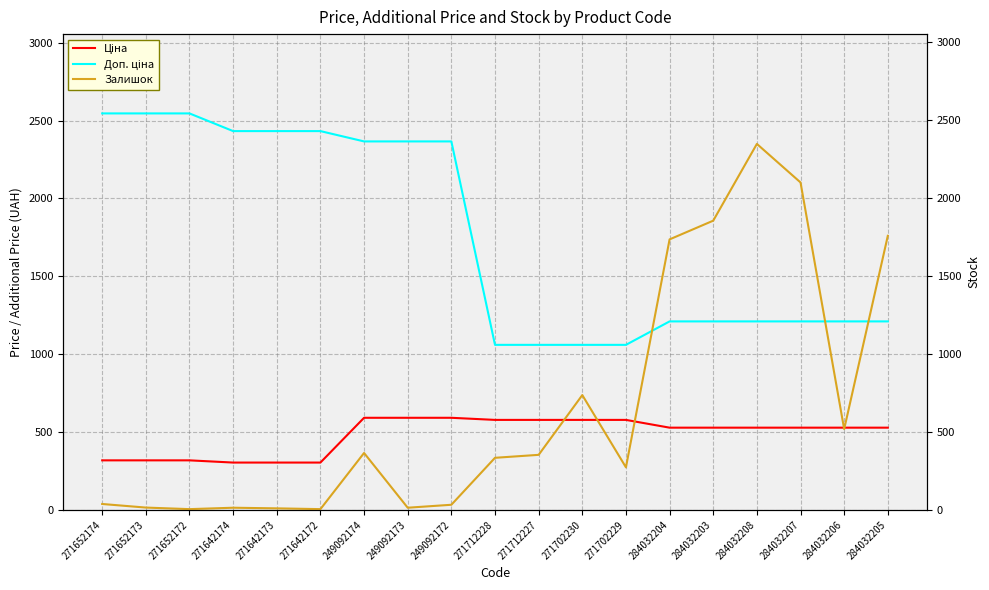

What is the sum of the Залишок values at 271652174 and 271642172?

43.0